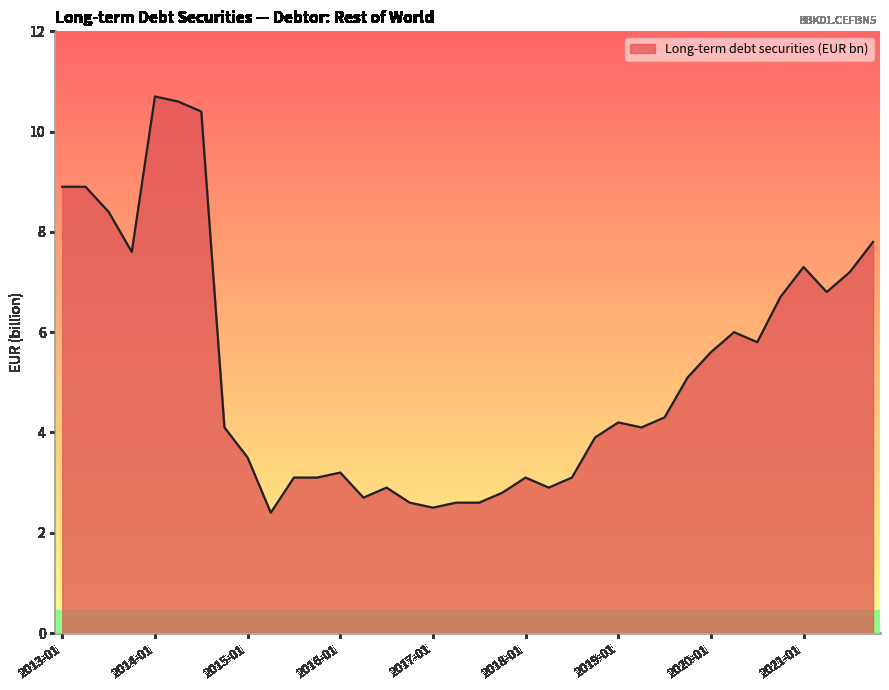

What is the difference between the maximum and minimum values?

8.3